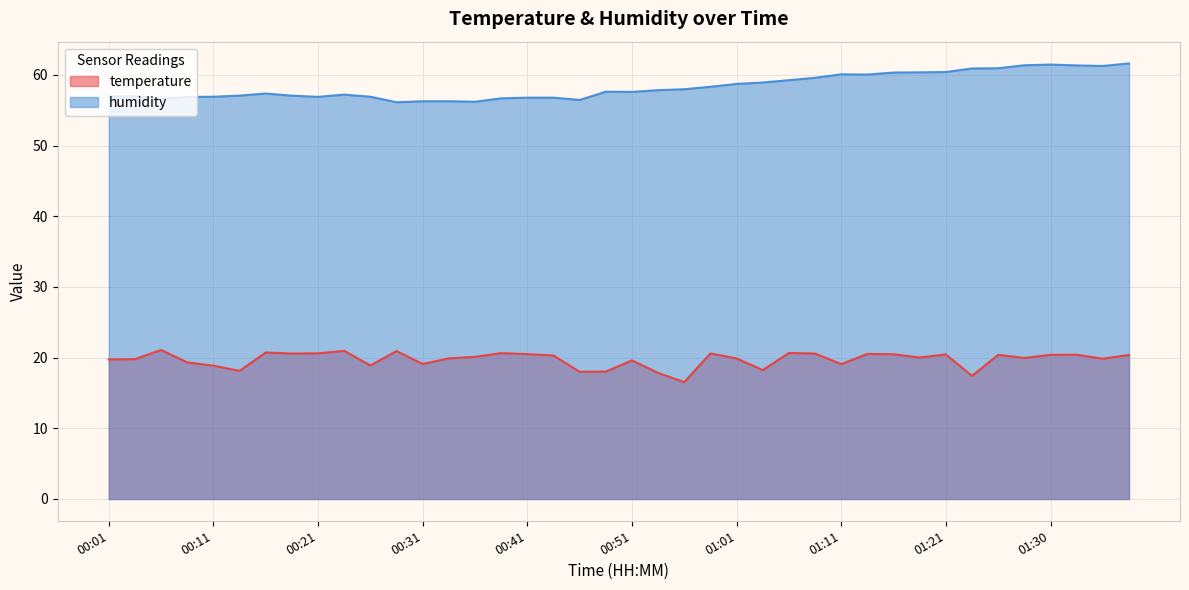

Rank the series by their maximum value, from lowest to highest.

temperature, humidity